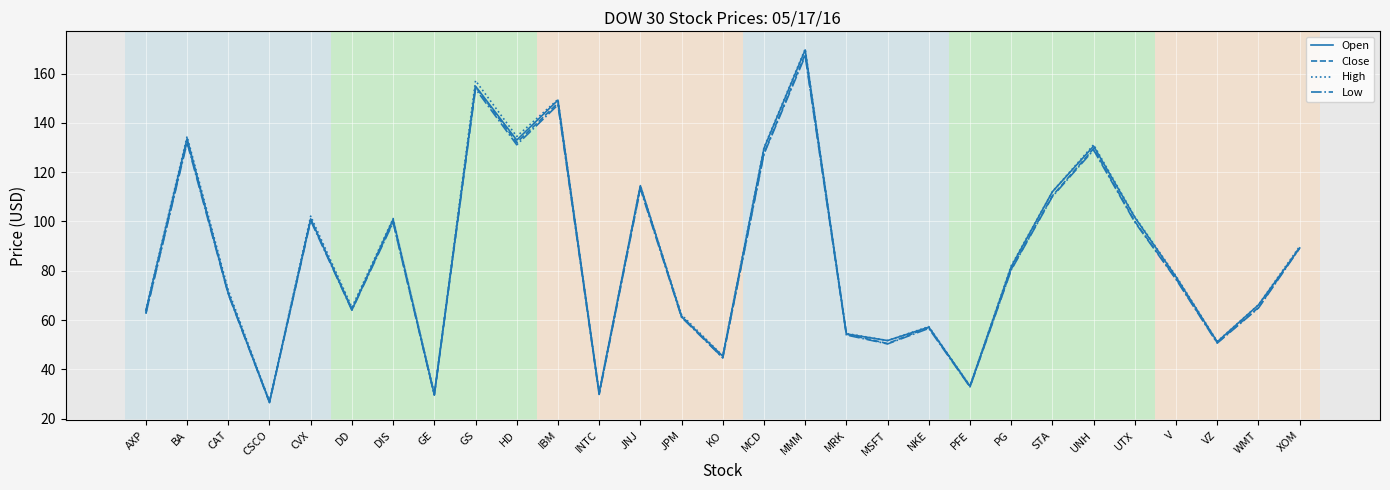

What is the total value across all series at MSFT?

204.3